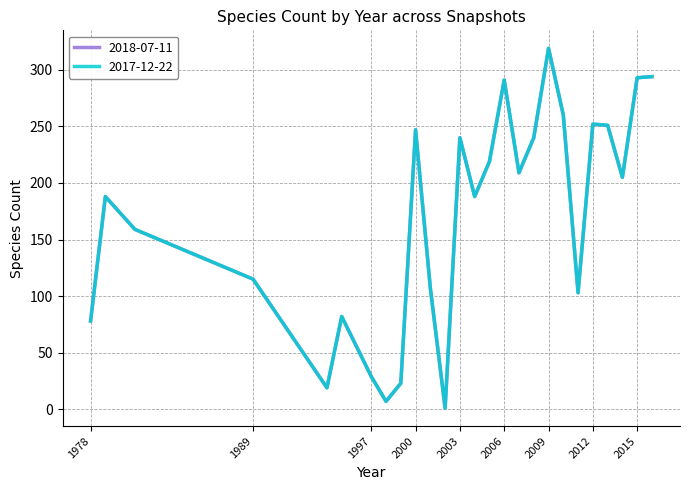

Rank the categories by 2018-07-11 value from highest to lowest.

2009, 2016, 2015, 2006, 2010, 2012, 2013, 2000, 2003, 2008, 2005, 2007, 2014, 1979, 2004, 1981, 1989, 2001, 2011, 1995, 1978, 1997, 1999, 1994, 1998, 2002